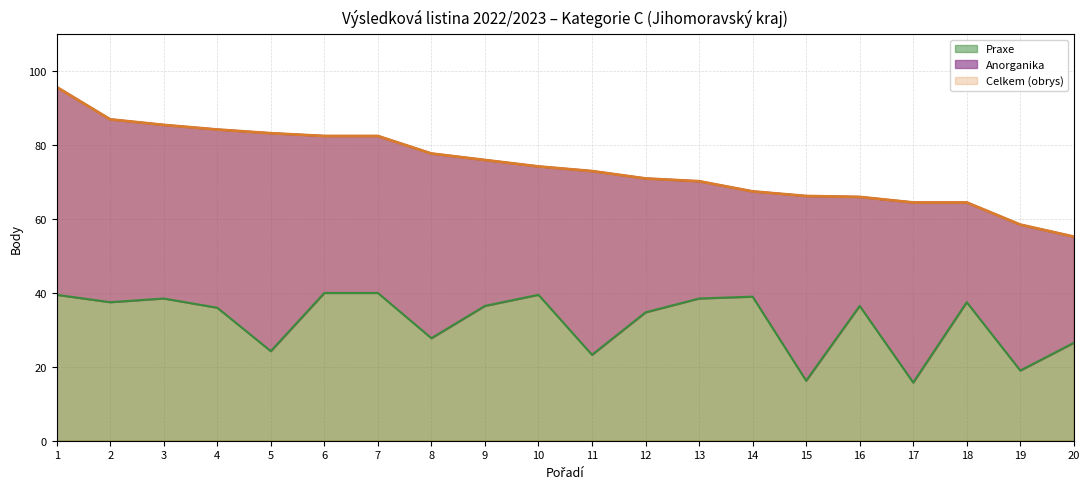

Which series has the largest range (max minus min)?

Celkem